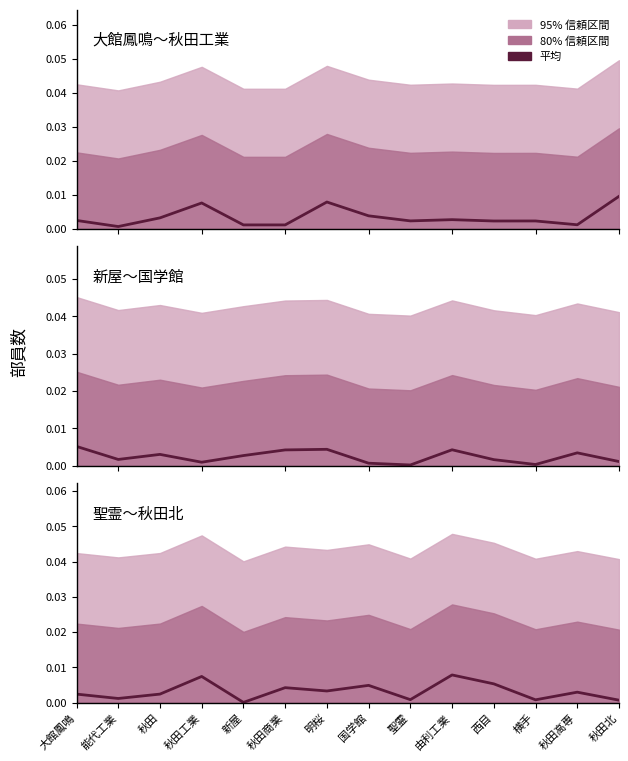

At which category is the sum across all series the highest?

秋田工業